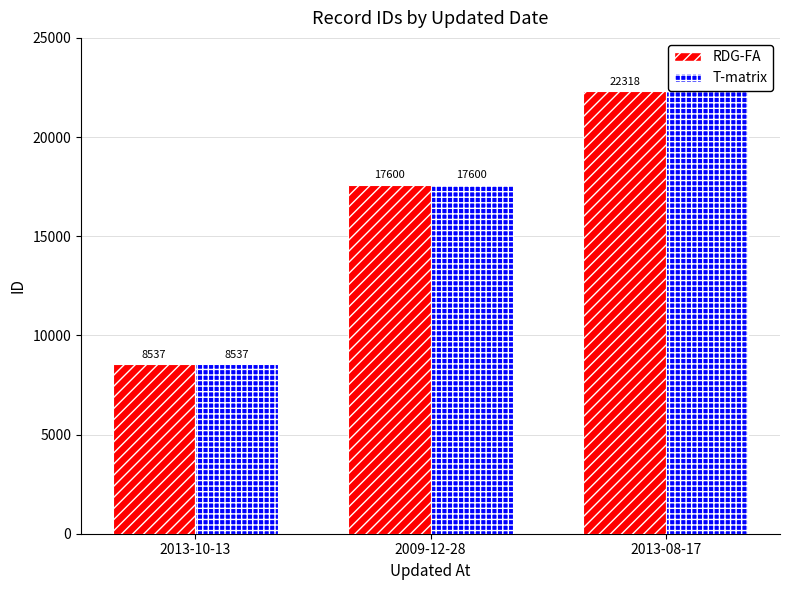

What are all the series names shown in the legend?

RDG-FA, T-matrix